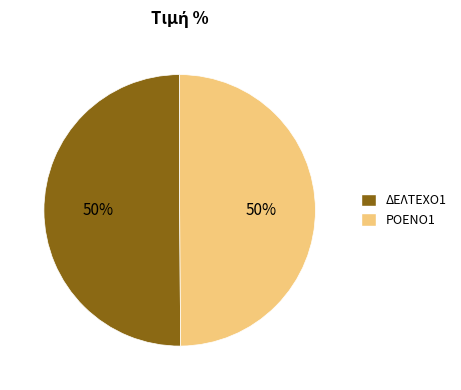

Approximately how many times larger is the value at ΔΕΛΤΕΧΟ1 compared to ΡΟΕΝΟ1?

1.0